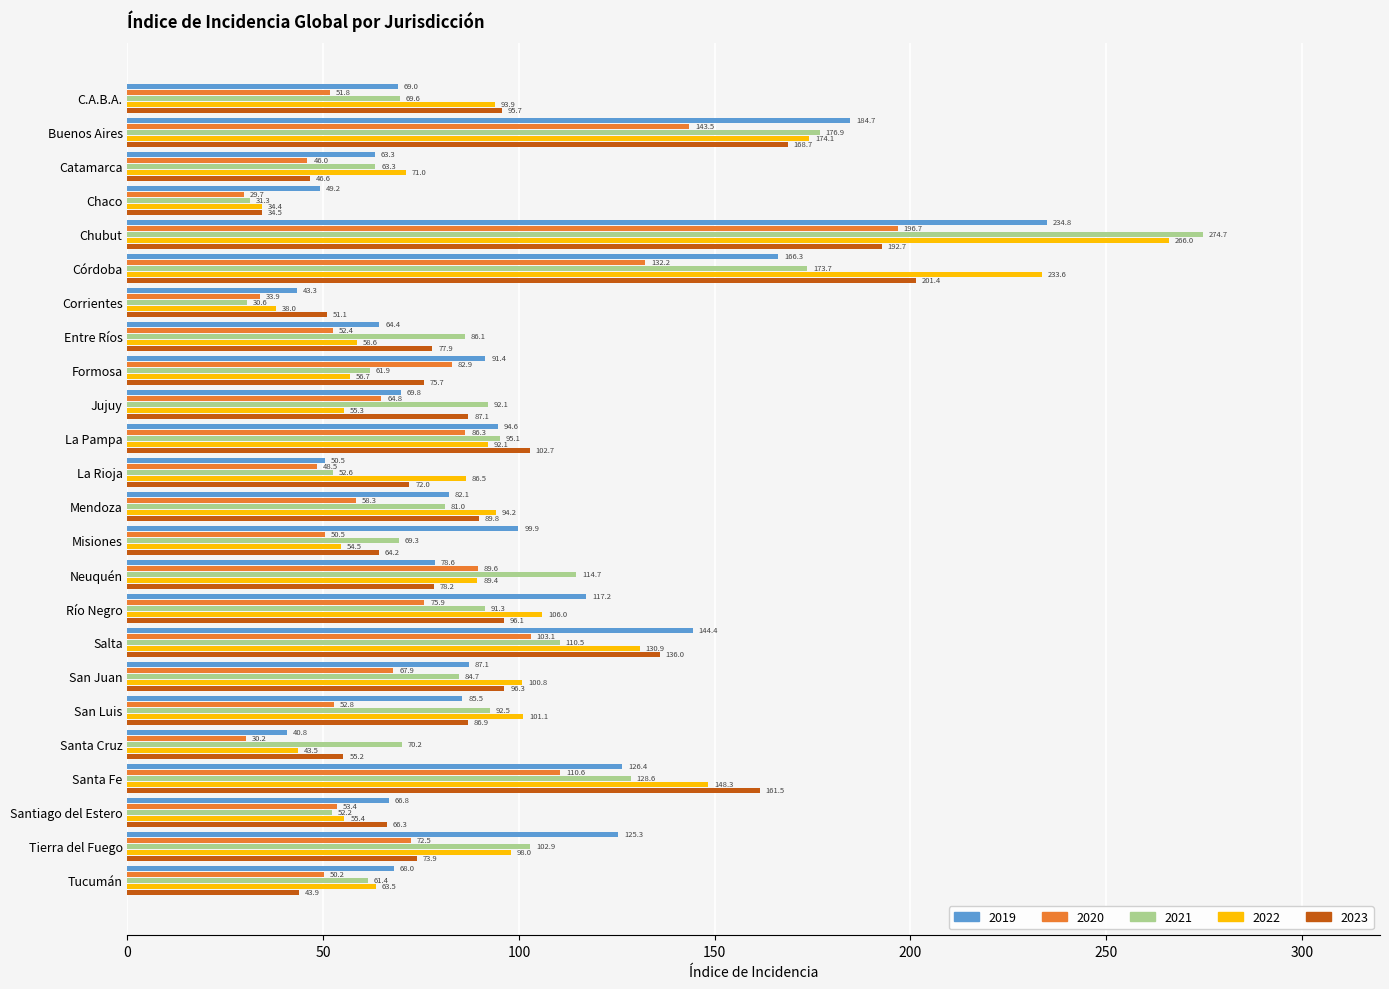

Which series changed the most between Chaco and Formosa?

2020